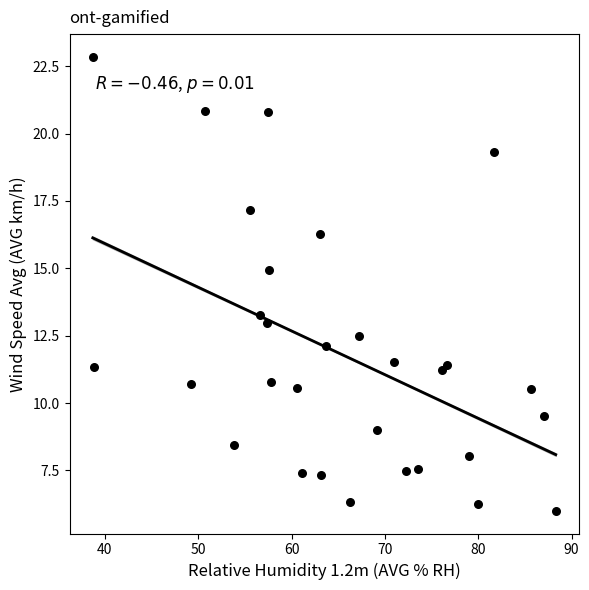

What is the range of X values (max minus min)?

49.6